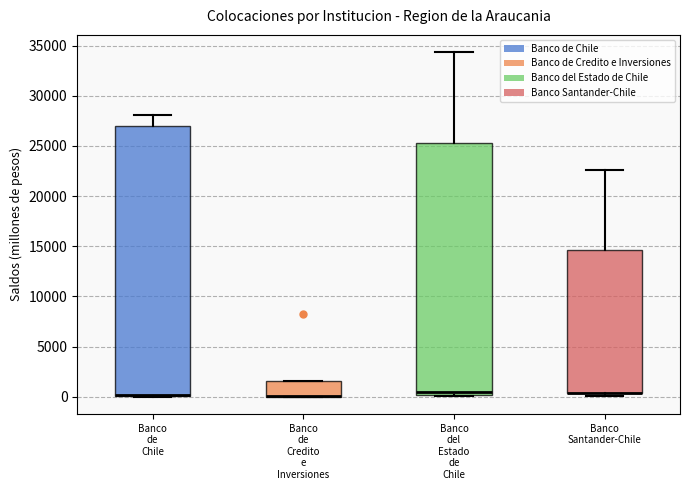

Reading left to right, transcribe this box plot: for each box, give where its median line is, the range the box spans, and where its two whiskers end, as read against the y-axis. The values are not printed on the chart, so give them approximately, as read against the axis.

Banco de Chile: median 0 (drawn on the box's lower edge), box 0 to 27000, whiskers 0 to 28000
Banco de Credito e Inversiones: median 0 (drawn on the box's lower edge), box 0 to 1500, whiskers 0 to 1500
Banco del Estado de Chile: median 500, box 0 to 25000, whiskers 0 to 34500
Banco Santander-Chile: median 500 (drawn on the box's lower edge), box 500 to 14500, whiskers 0 to 22500